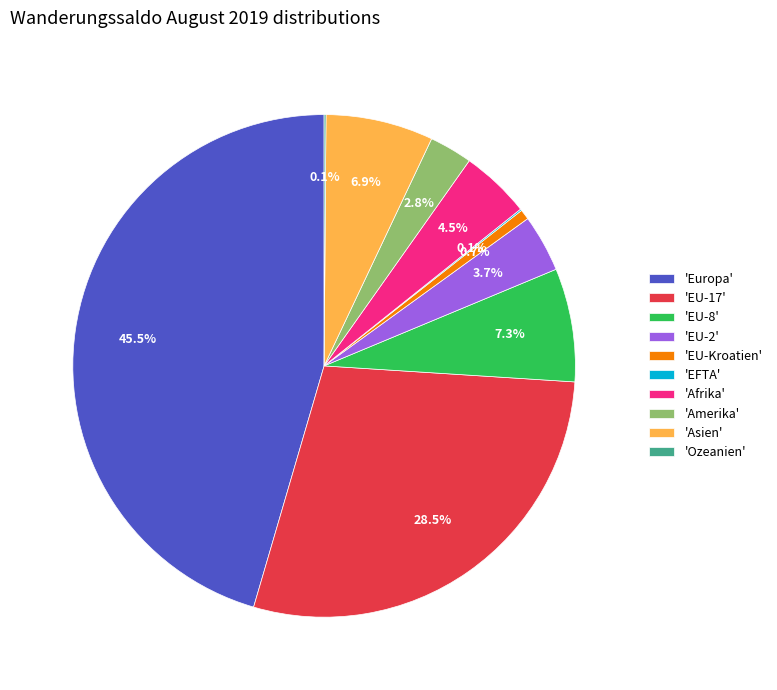

Which slice is the largest?

'Europa'